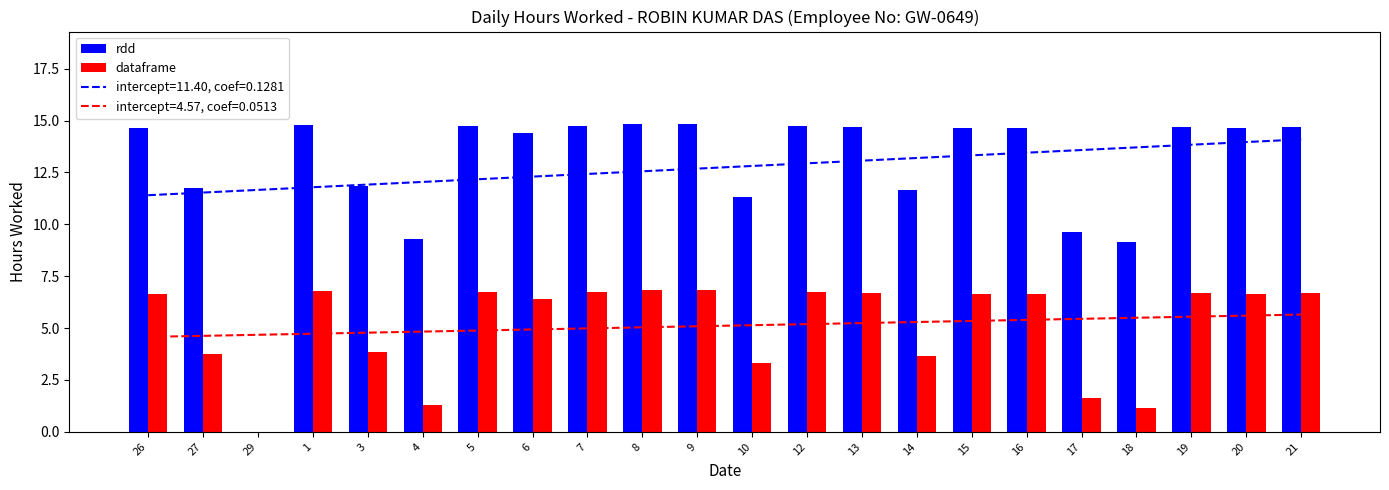

Rank the series by their maximum value, from lowest to highest.

dataframe, rdd